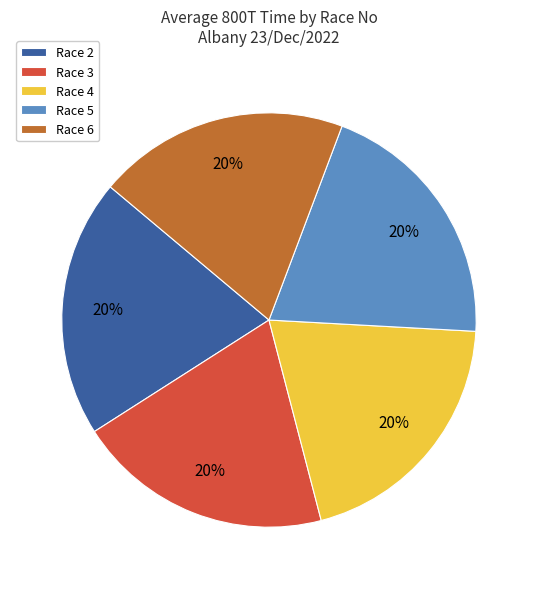

To the nearest percent, what percentage of the pie is Race 2?

20%